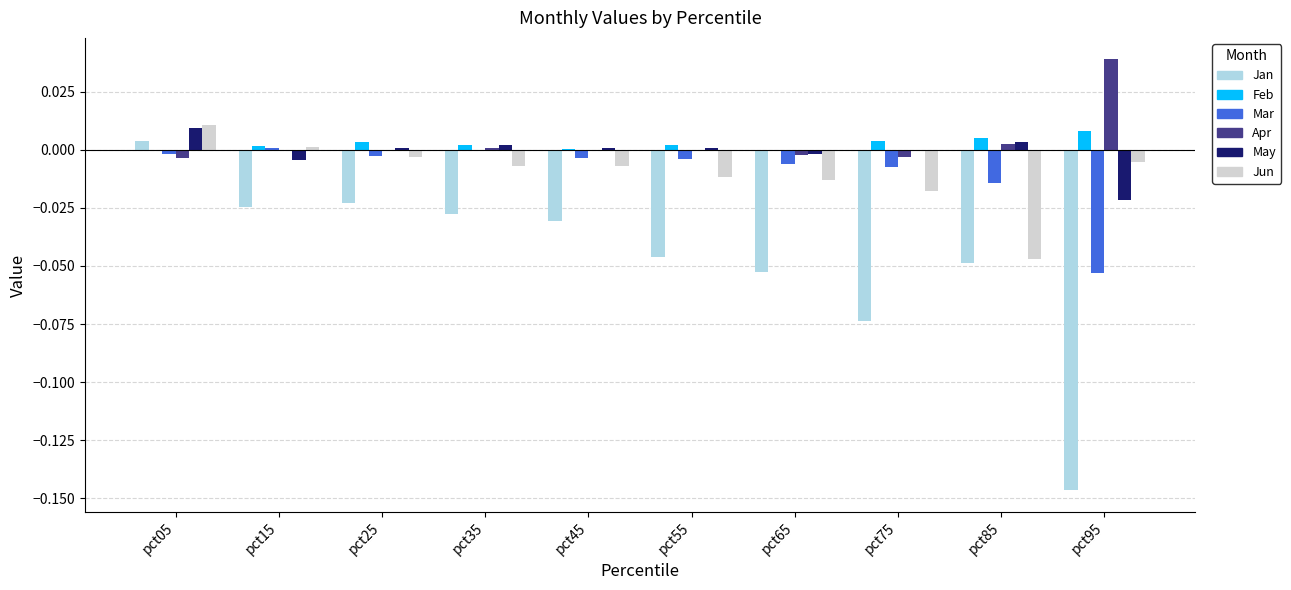

Which category has the highest value in the Apr series?

pct95